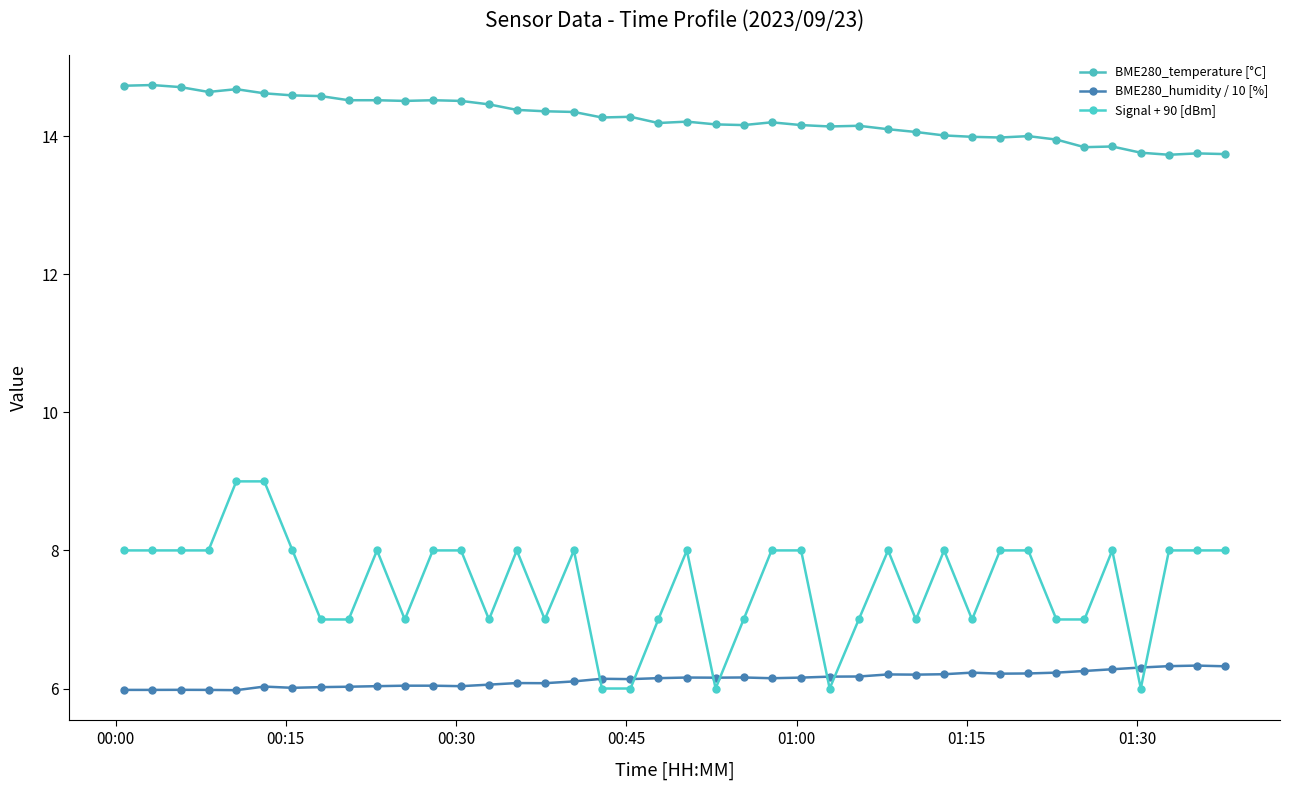

True or false: Signal + 90 [dBm] and BME280_humidity / 10 [%] intersect in this chart.

True